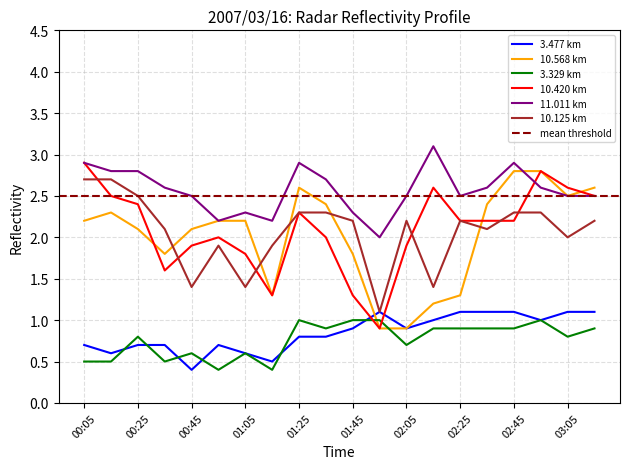

Between 00:25 and 01:55, which series saw the biggest shift?

10.420